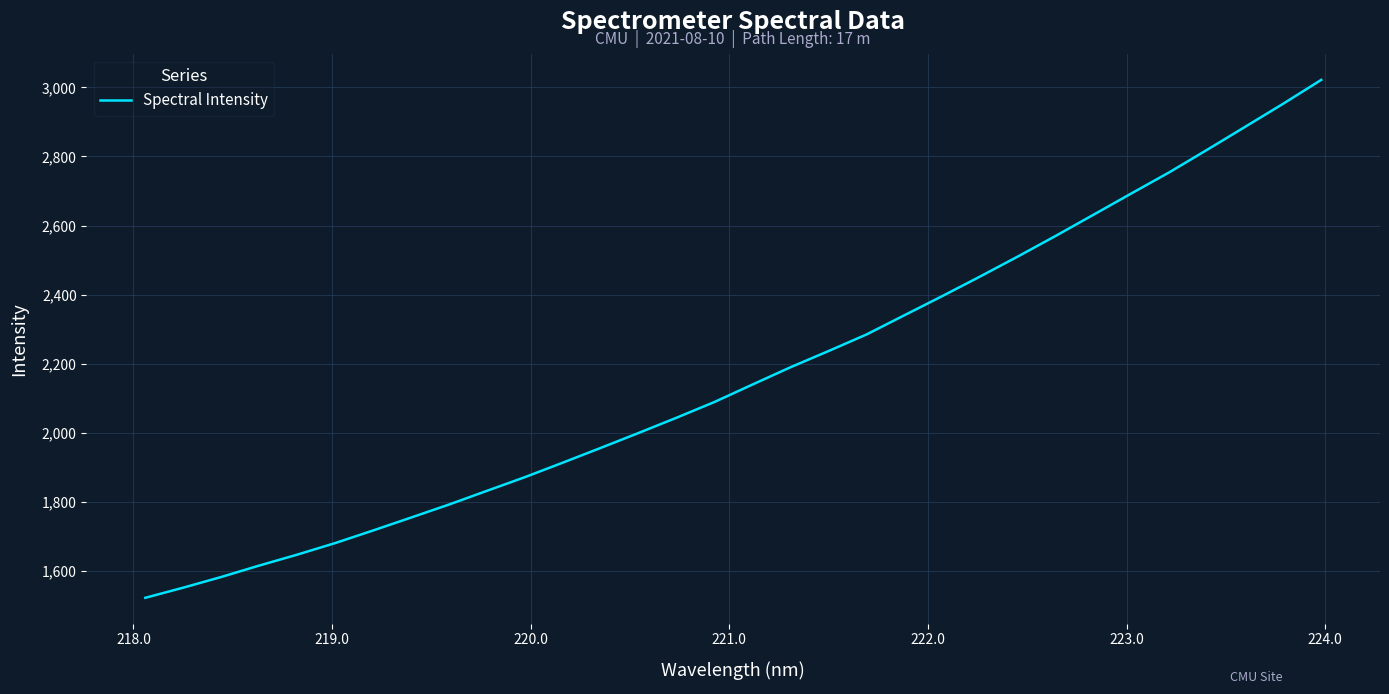

What is the greatest value displayed?

3021.4